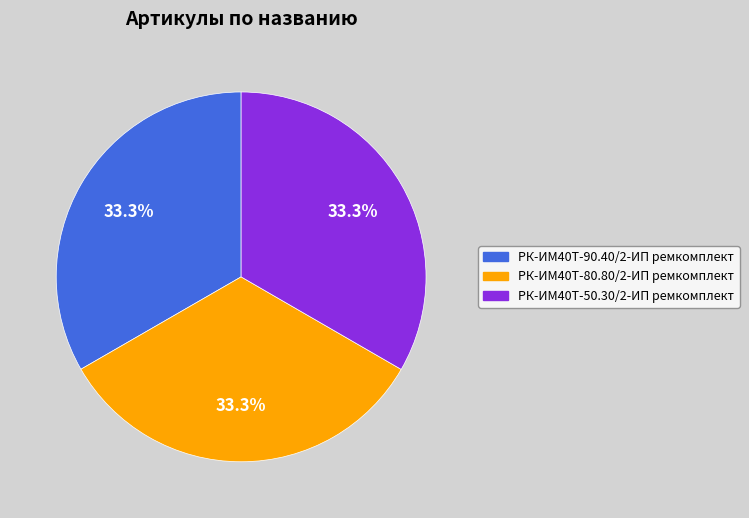

Is it true that РК-ИМ40T-80.80/2-ИП ремкомплект is 33% of the pie?

True